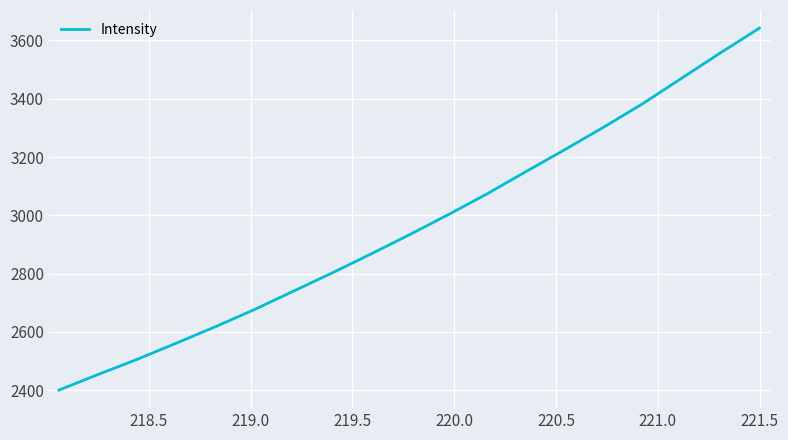

What is the difference between the maximum and minimum values?

1241.1